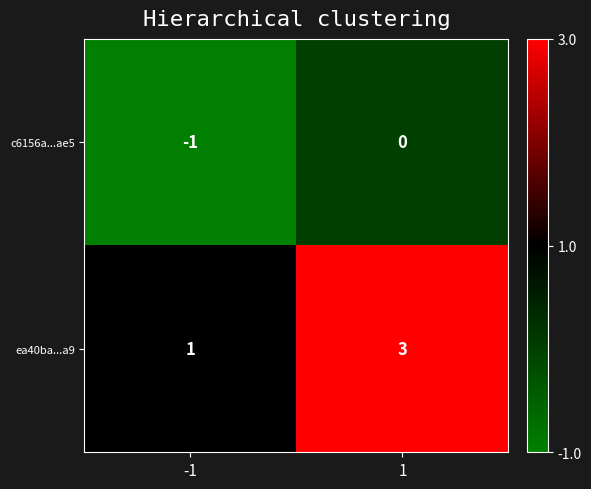

Reading left to right, transcribe all the data shown in this chart.

c6156a...ae5: -1=-1	1=0
ea40ba...a9: -1=1	1=3